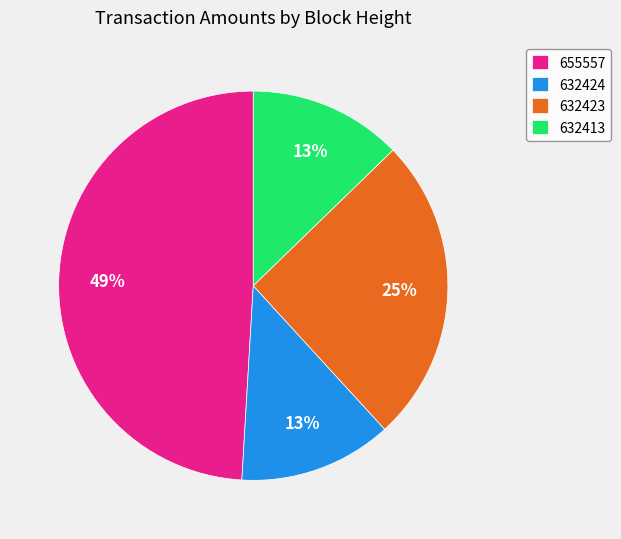

To the nearest percent, what portion does 632413 represent?

13%